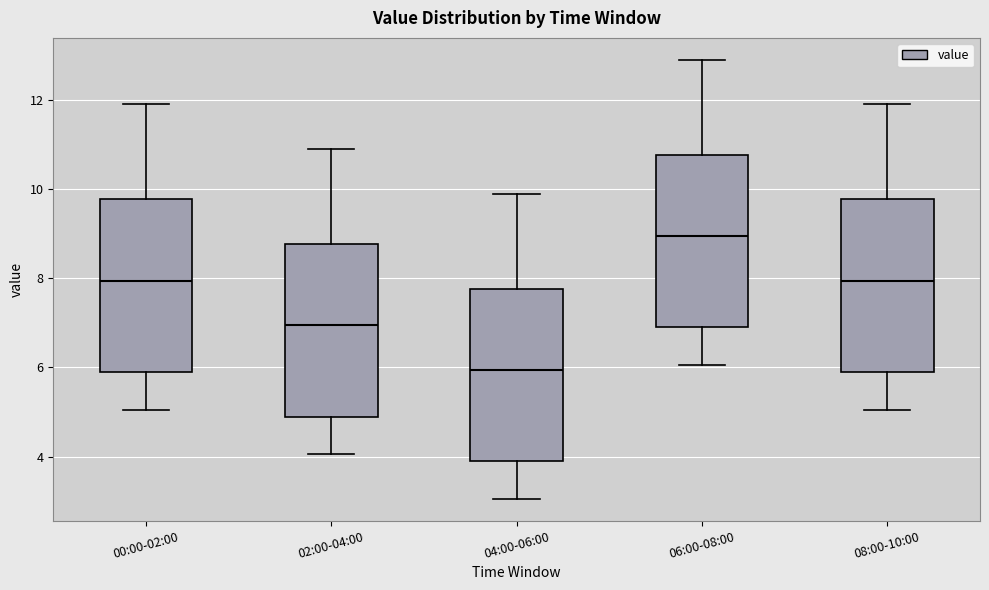

Reading left to right, transcribe this box plot: for each box, give where its median line is, the range the box spans, and where its two whiskers end, as read against the y-axis. The values are not printed on the chart, so give them approximately, as read against the axis.

00:00-02:00: median 8.0, box 5.8 to 9.8, whiskers 5.0 to 12.0
02:00-04:00: median 7.0, box 4.8 to 8.8, whiskers 4.0 to 11.0
04:00-06:00: median 6.0, box 3.8 to 7.8, whiskers 3.0 to 10.0
06:00-08:00: median 9.0, box 6.8 to 10.8, whiskers 6.0 to 13.0
08:00-10:00: median 8.0, box 5.8 to 9.8, whiskers 5.0 to 12.0